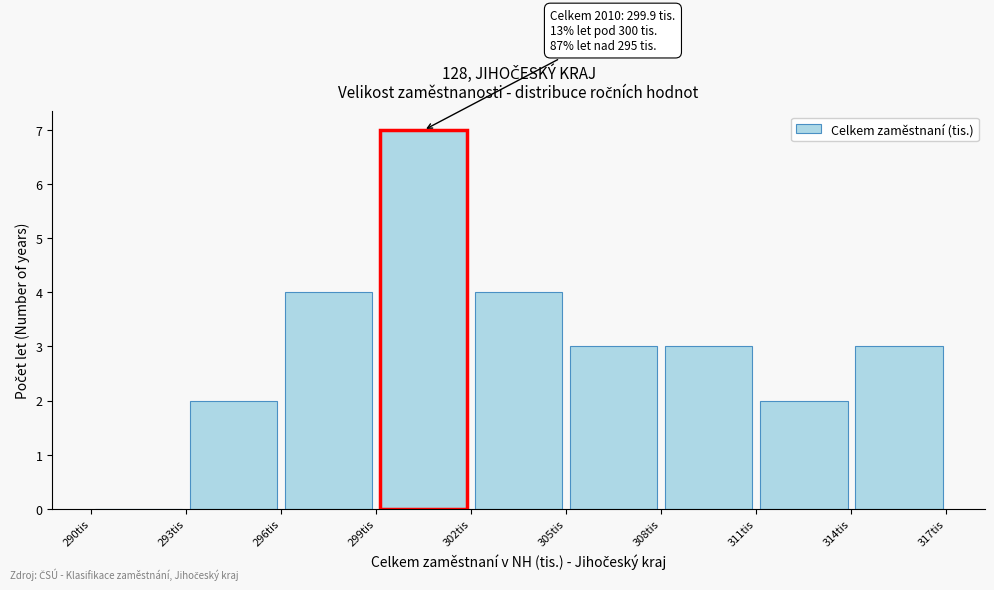

Over which range of the x-axis is the bar tallest?

299 to 302